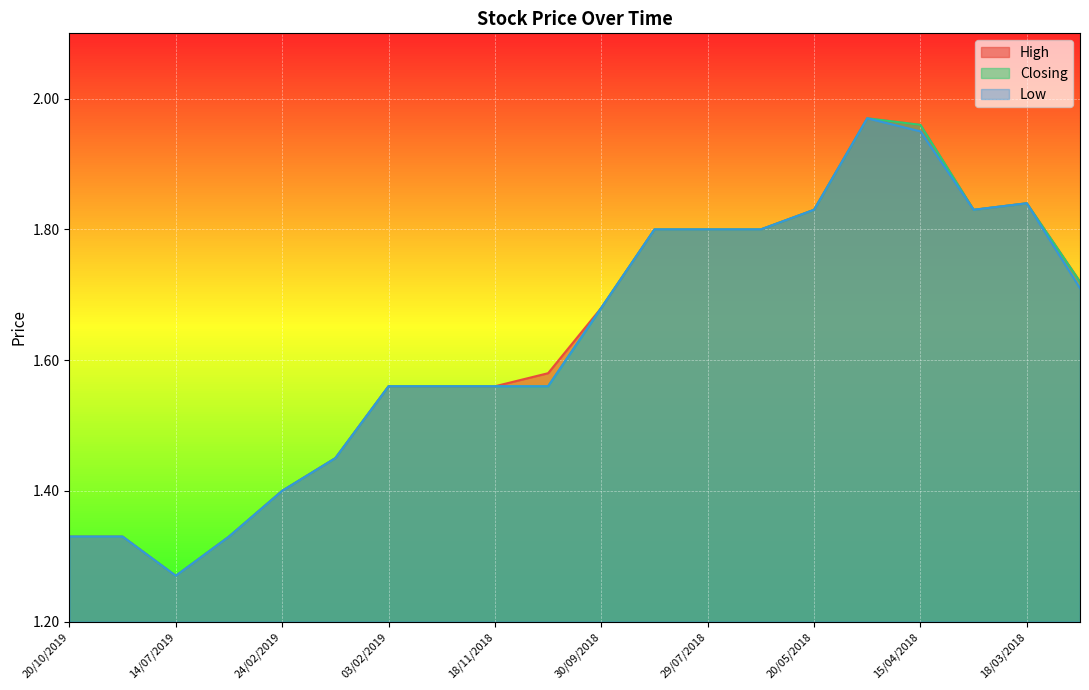

Which series has the widest spread of values?

High